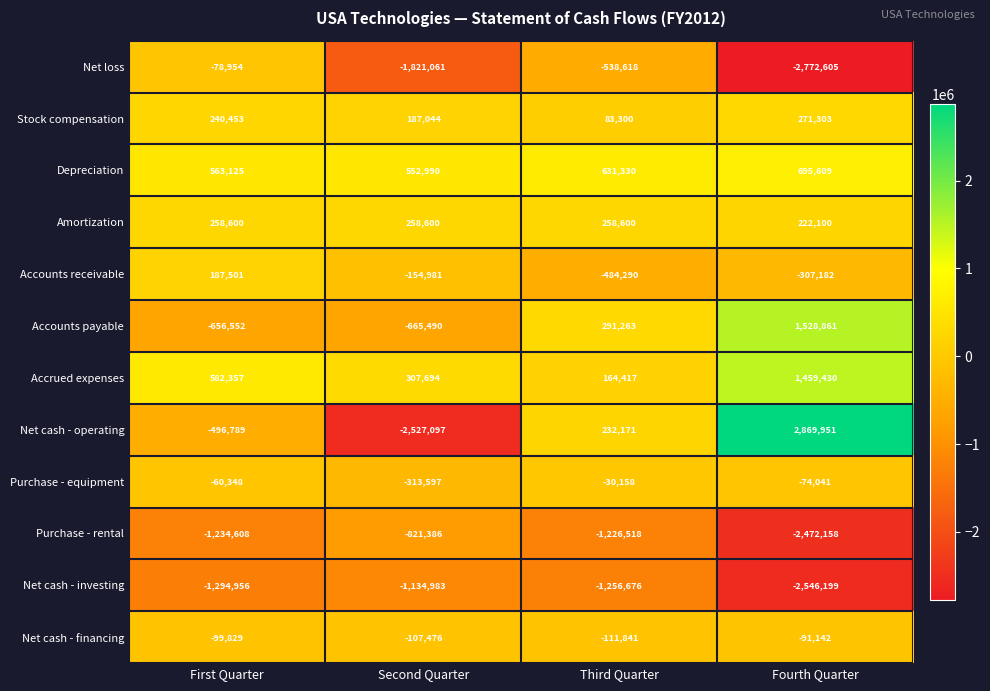

At which label does Depreciation reach its peak?

Fourth Quarter